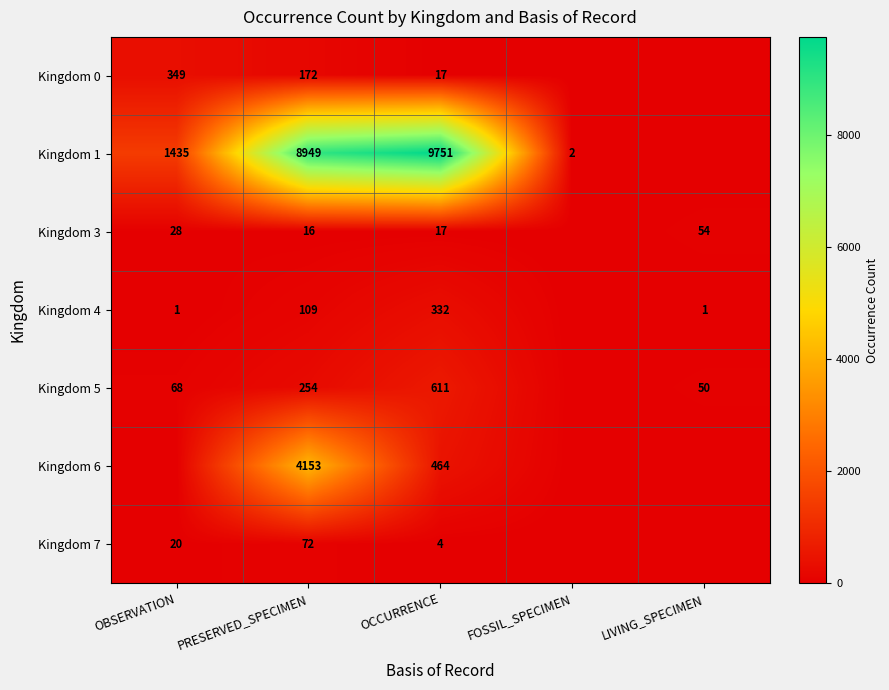

What is the total value across all series at PRESERVED_SPECIMEN?

13725